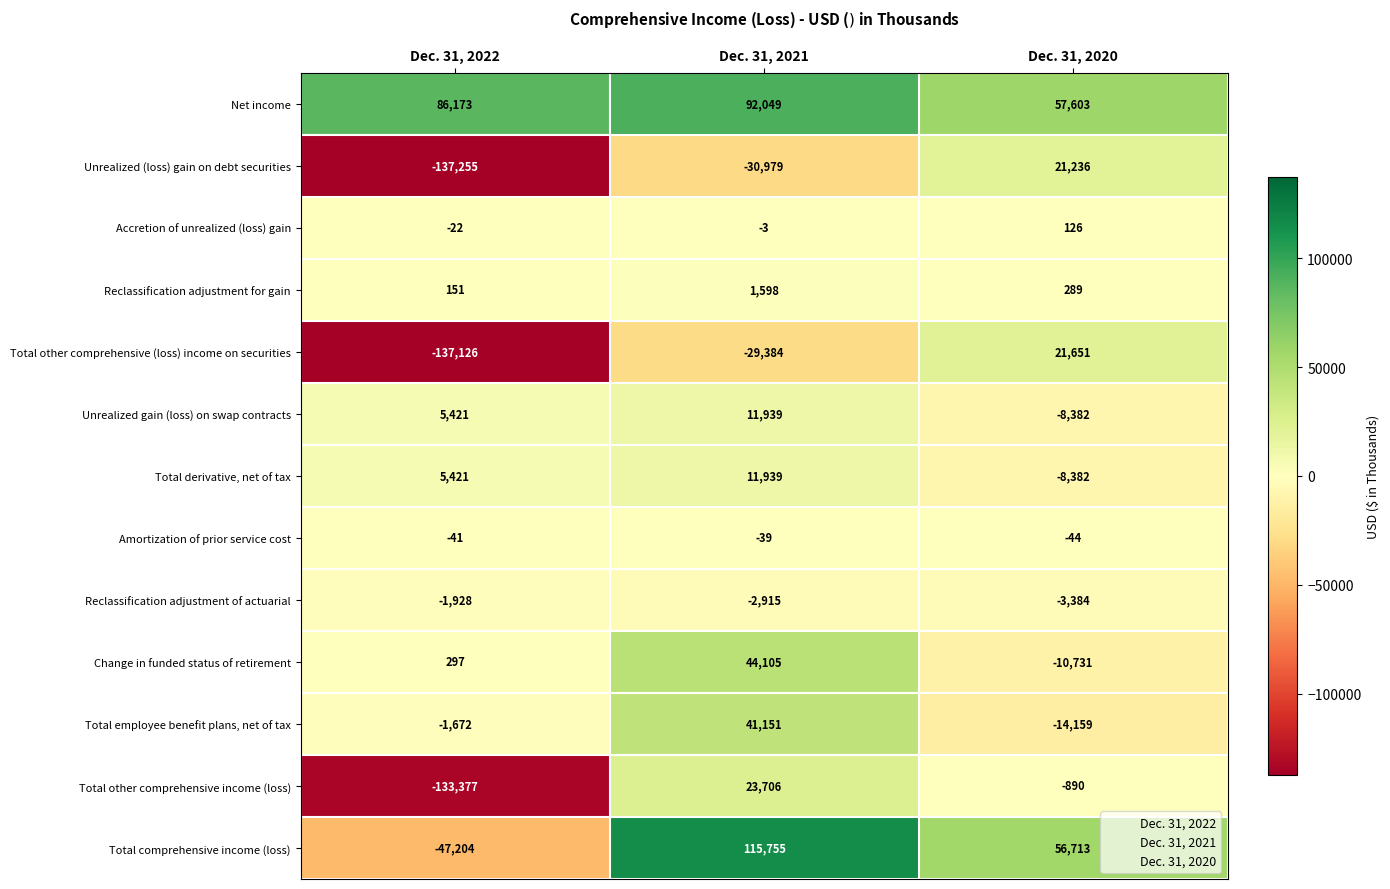

What is the difference between the highest and lowest values at Dec. 31, 2020?

71762